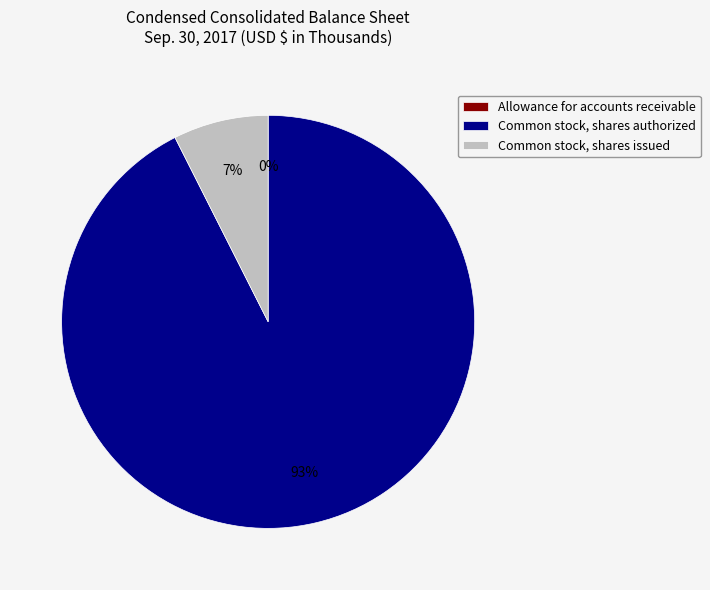

Which category has the biggest portion of the pie?

Common stock, shares authorized